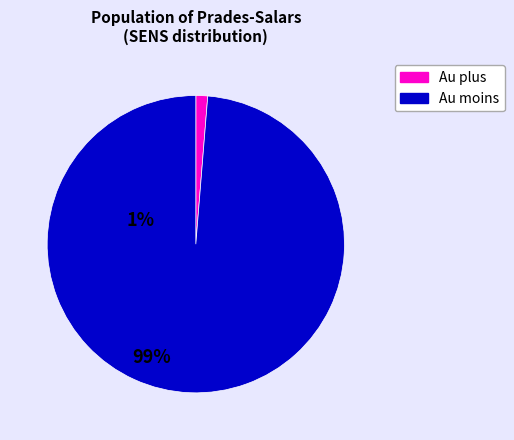

Does any single category account for the majority?

Yes